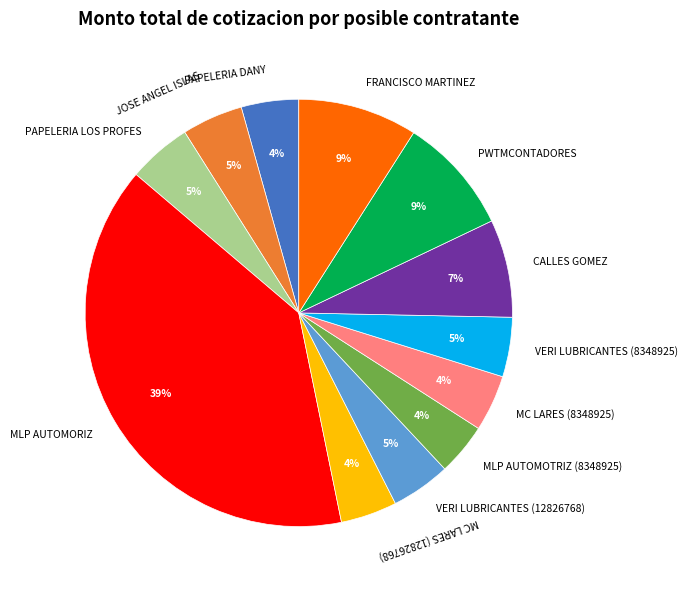

To the nearest percent, what is the average slice percentage?

8%